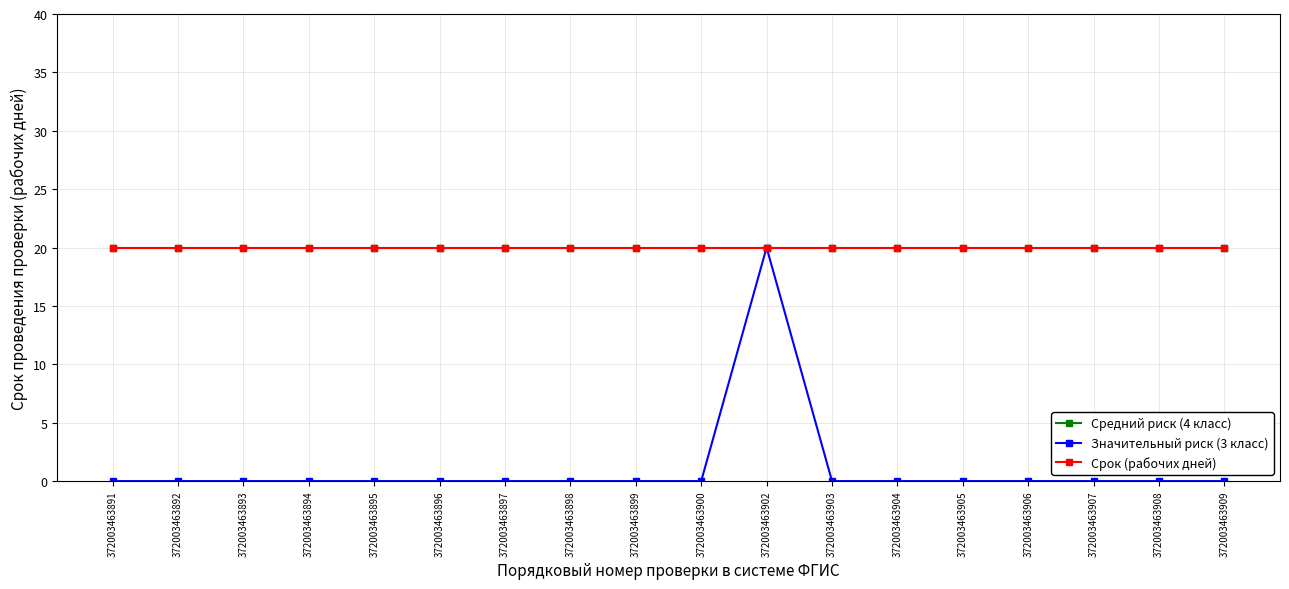

The value of Средний риск (4 класс) at 372003463907 is 31. True or false?

False